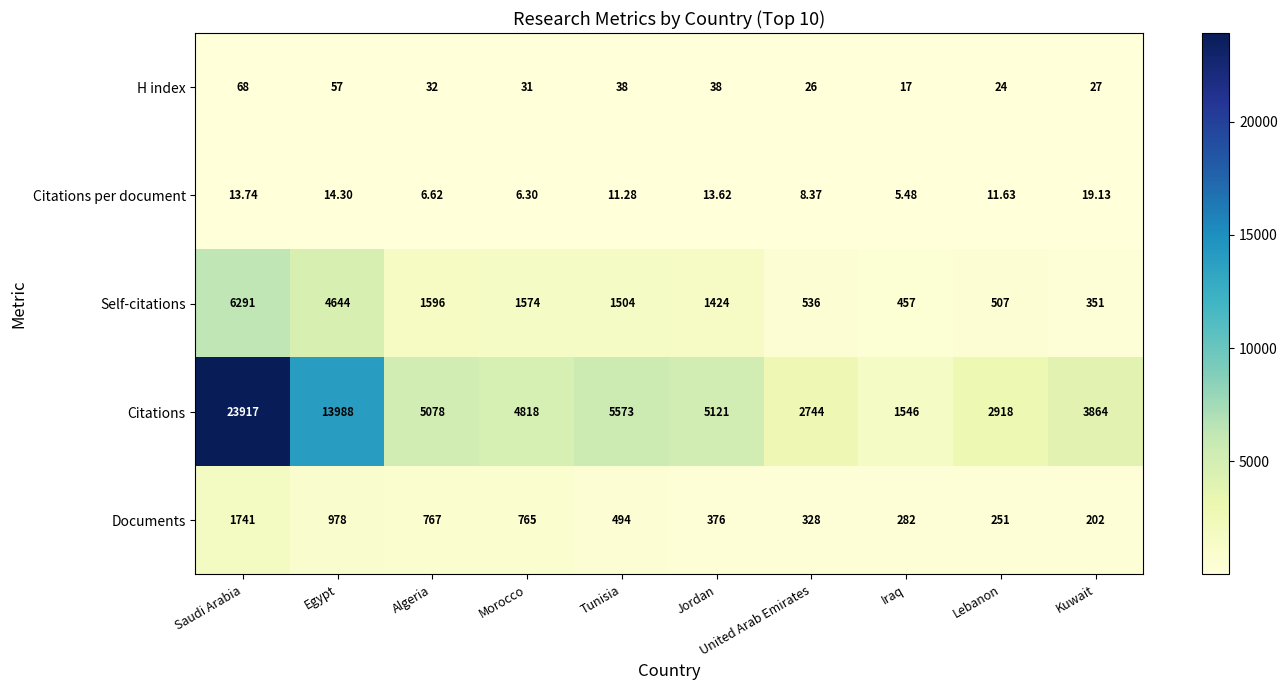

Where is Documents nearest to the value 971?

Egypt